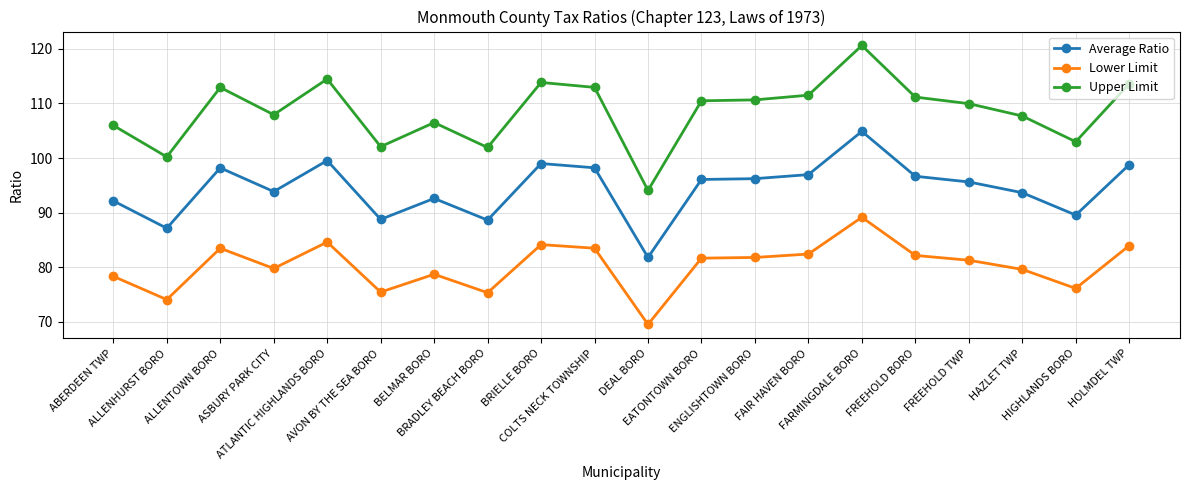

What are all the series names shown in the legend?

Average Ratio, Lower Limit, Upper Limit